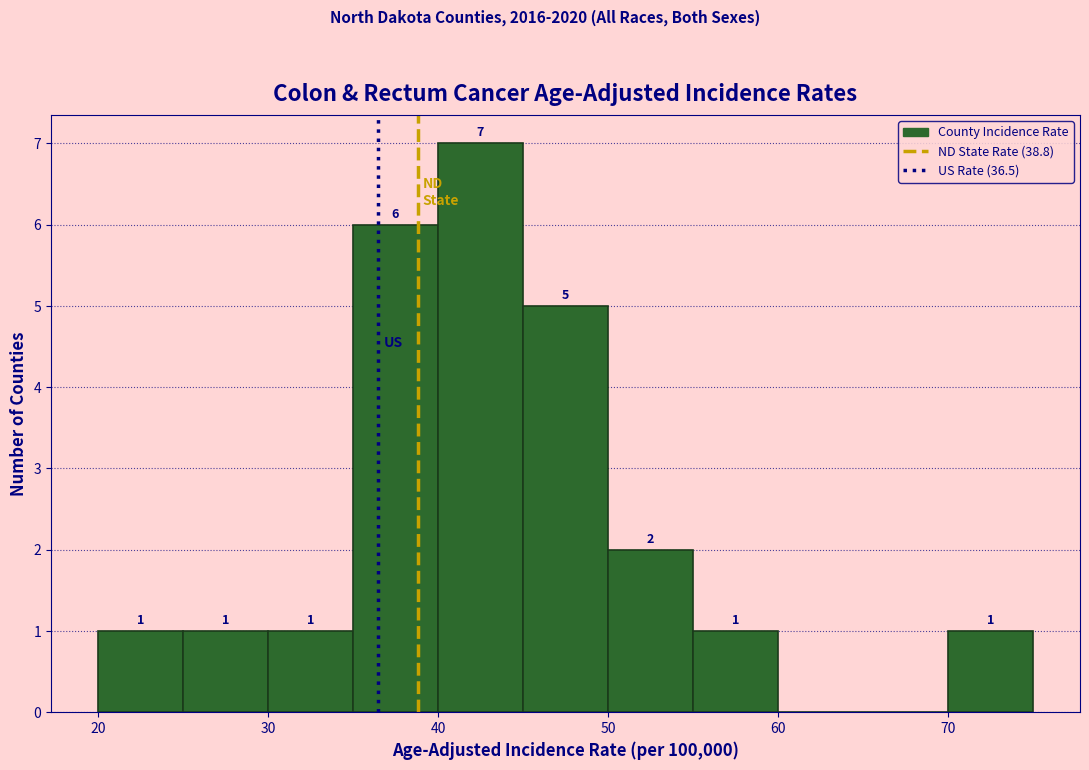

Which range on the x-axis has the tallest bar?

40 to 45